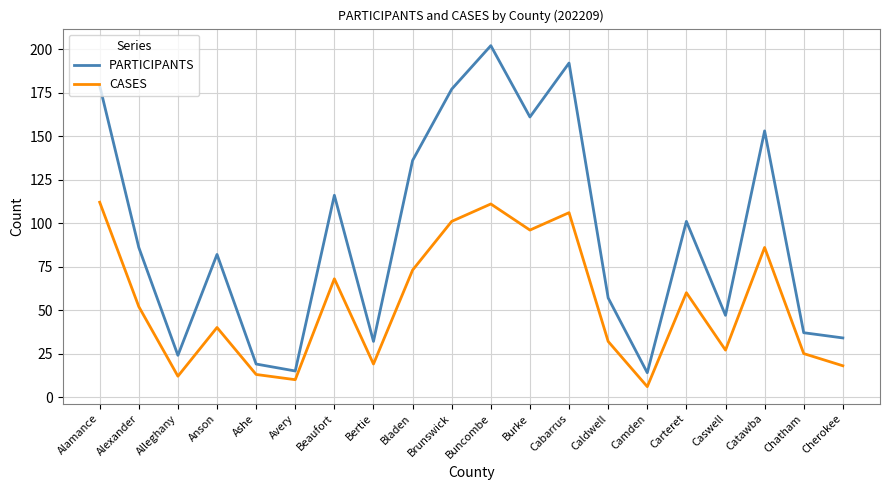

What is the sum of the PARTICIPANTS values at Alamance and Beaufort?

295